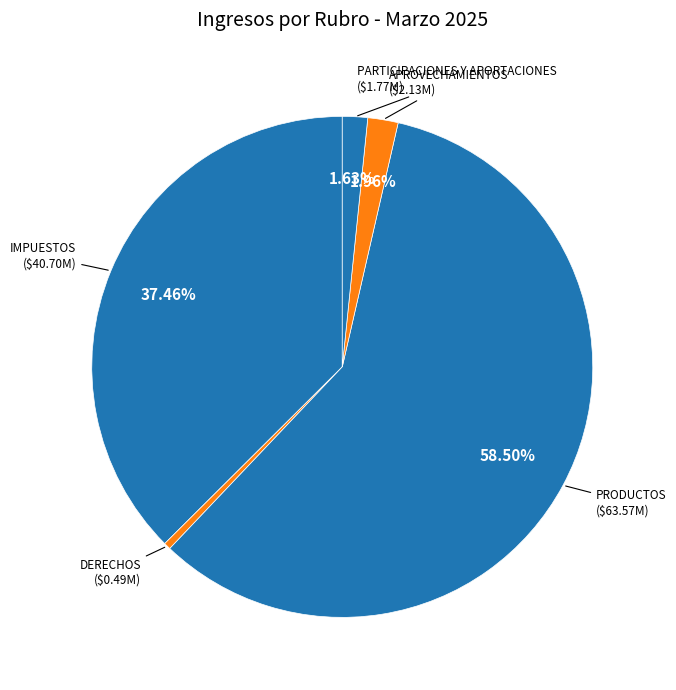

How many slices are in this pie chart?

5